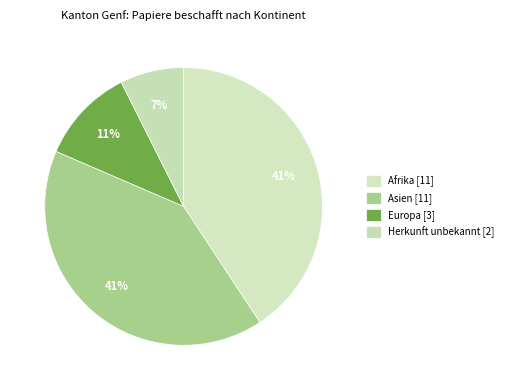

How many segments does this pie chart have?

4